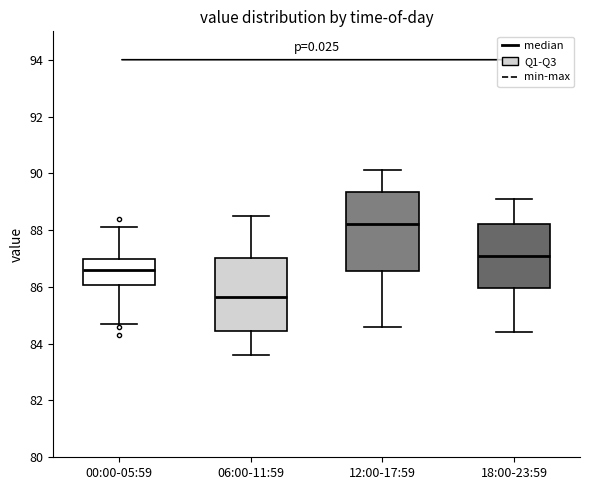

Reading left to right, transcribe this box plot: for each box, give where its median line is, the range the box spans, and where its two whiskers end, as read against the y-axis. The values are not printed on the chart, so give them approximately, as read against the axis.

00:00-05:59: median 86.6, box 86.0 to 87.0, whiskers 84.8 to 88.2
06:00-11:59: median 85.6, box 84.4 to 87.0, whiskers 83.6 to 88.6
12:00-17:59: median 88.2, box 86.6 to 89.4, whiskers 84.6 to 90.2
18:00-23:59: median 87.2, box 86.0 to 88.2, whiskers 84.4 to 89.2